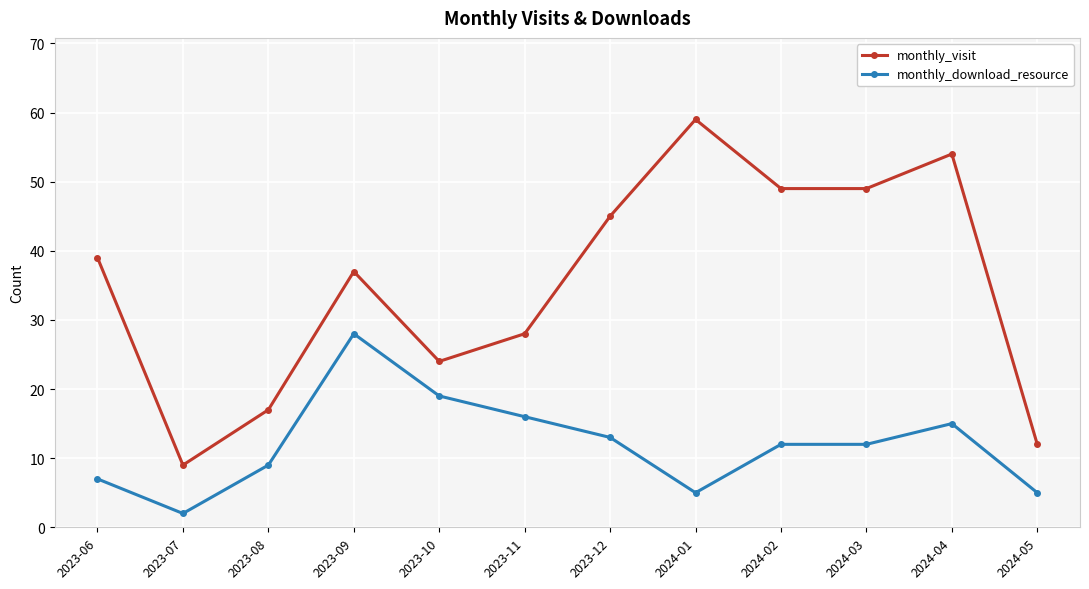

Rank the series by their average value, from highest to lowest.

monthly_visit, monthly_download_resource